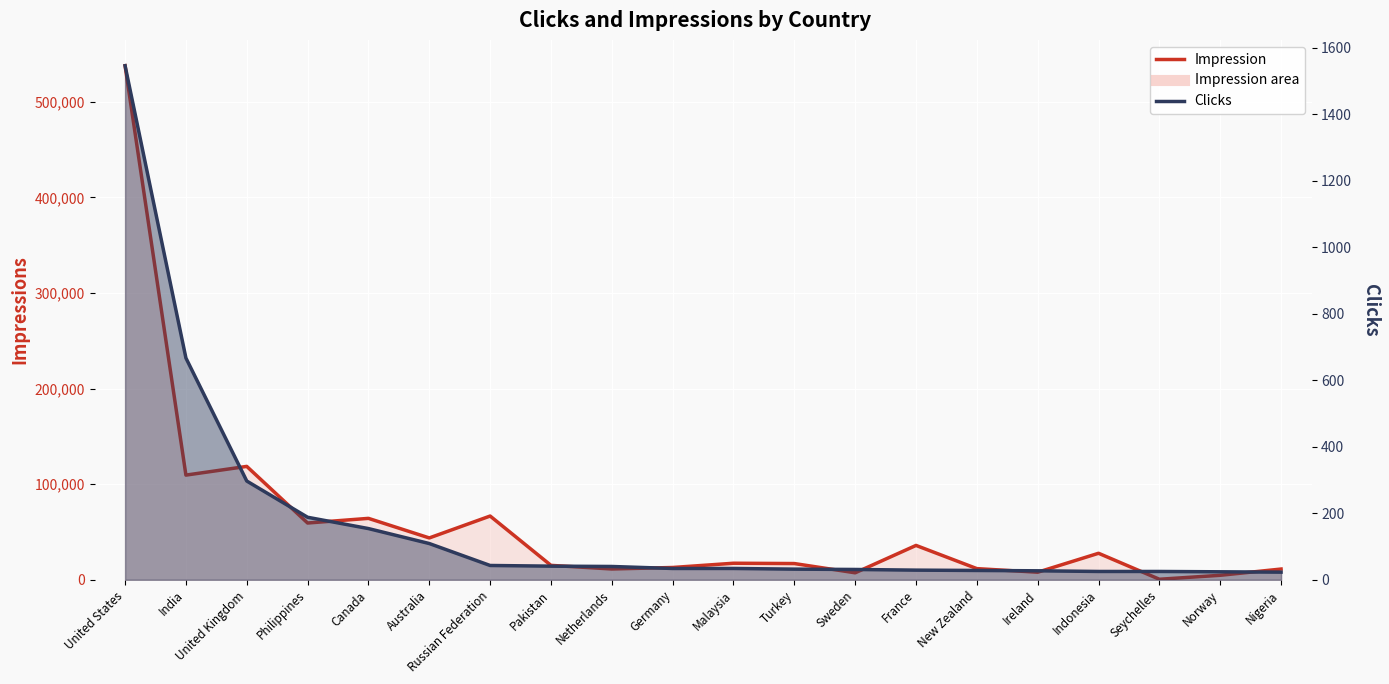

What is the total value across all series at Pakistan?

15120